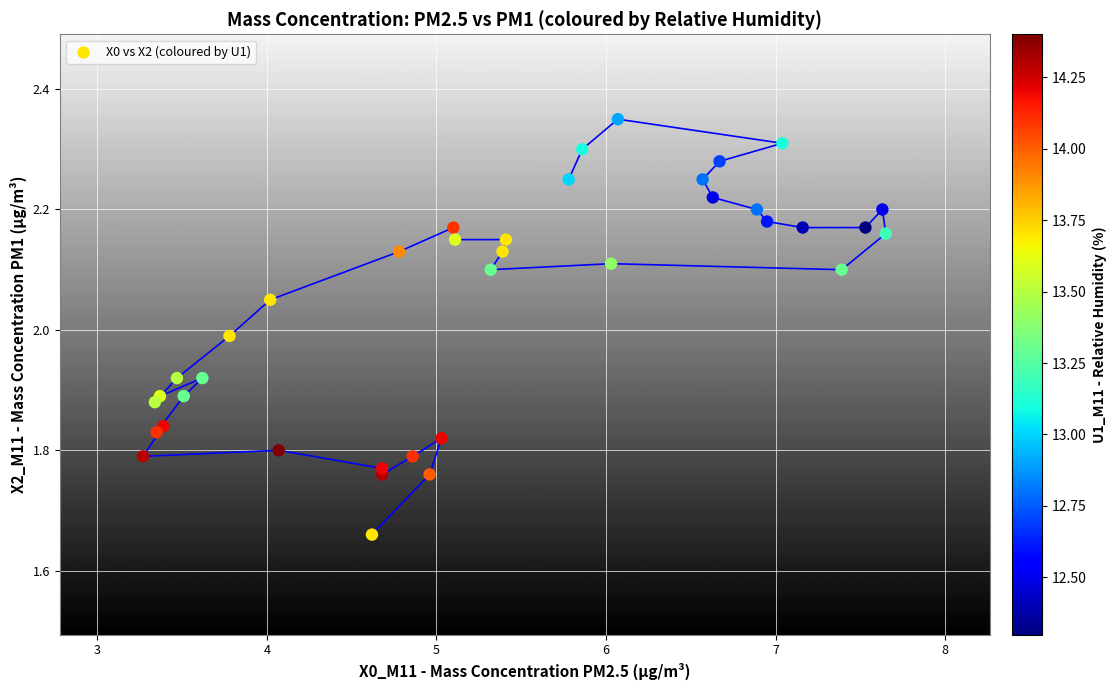

What is the range of Y values (max minus min)?

0.7